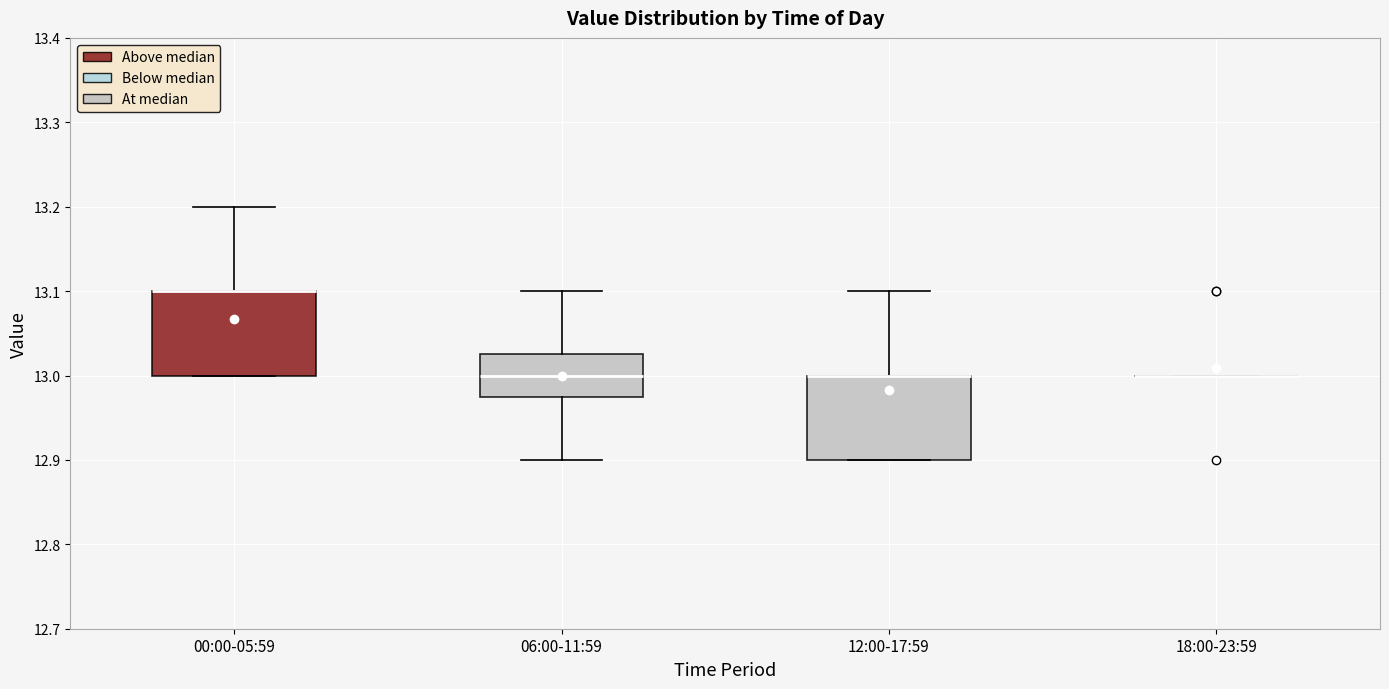

Where is the upper edge of the box for 06:00-11:59 on the y-axis? The values are not printed on the chart, so give them approximately, as read against the axis.

13.03